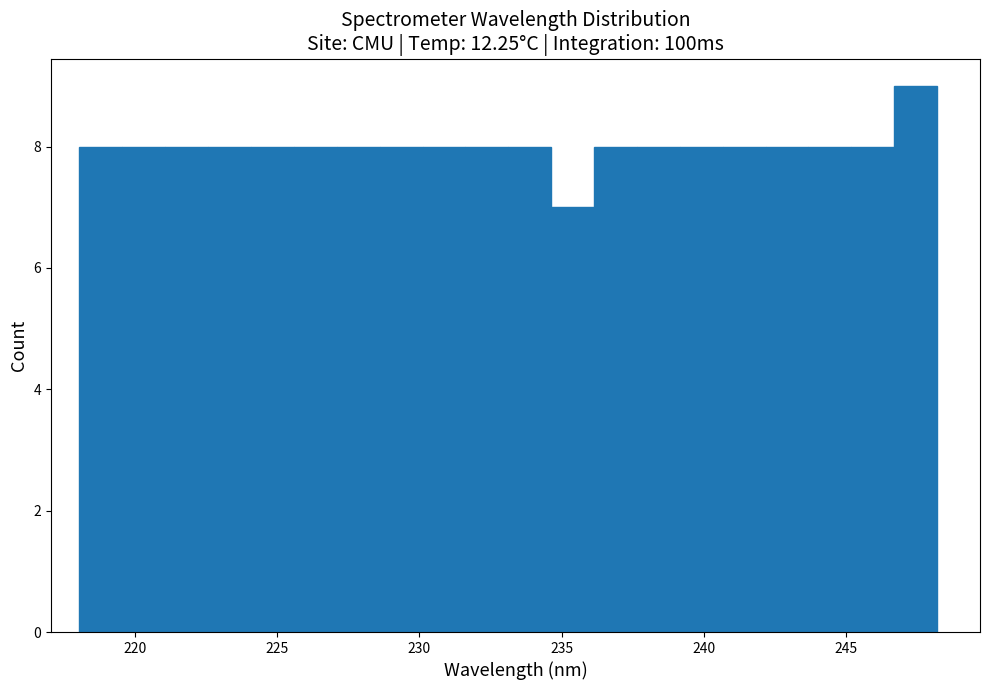

Around what value on the x-axis is the tallest bar? Give the approximate position of its centre, as read against the axis.

247.5